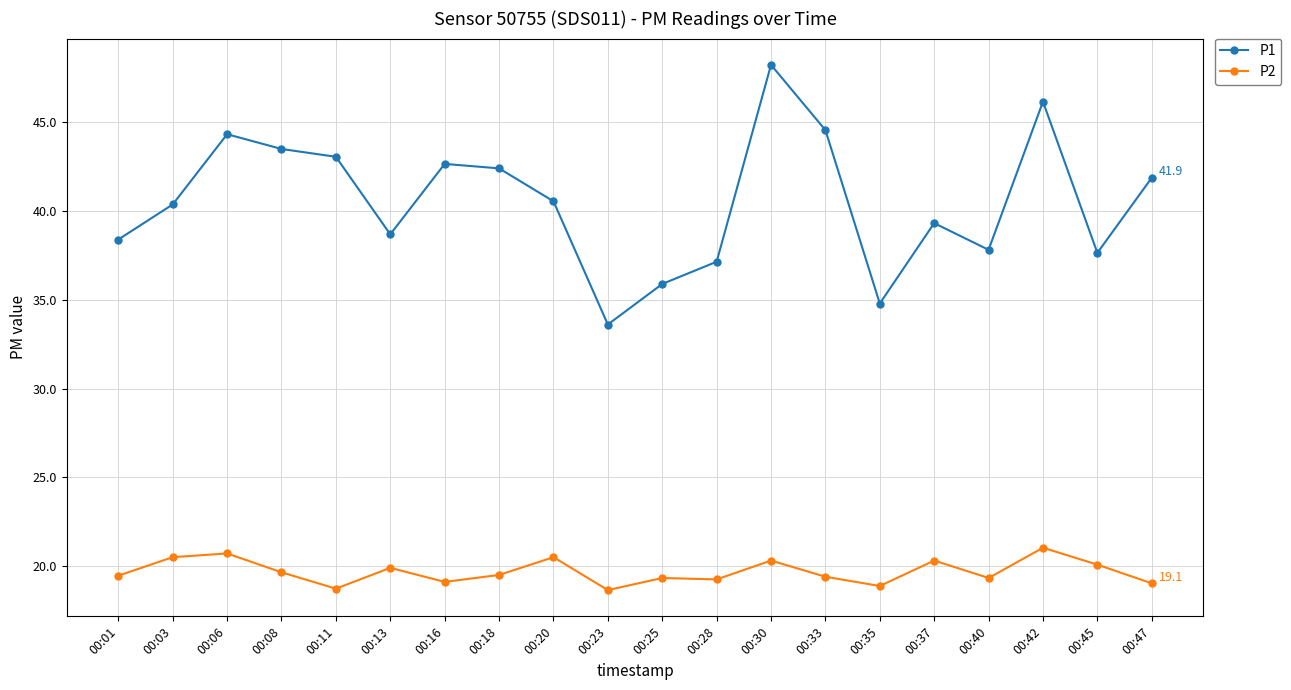

True or false: P1 has more than 1 points higher than both neighbors.

True